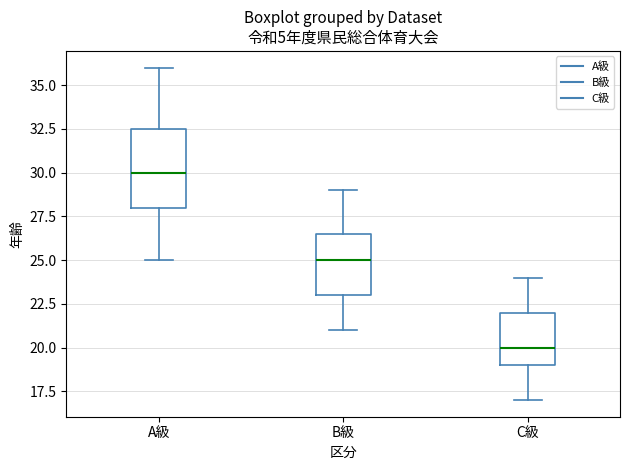

Comparing the boxes themselves (not the whiskers), which one is the tallest?

A級